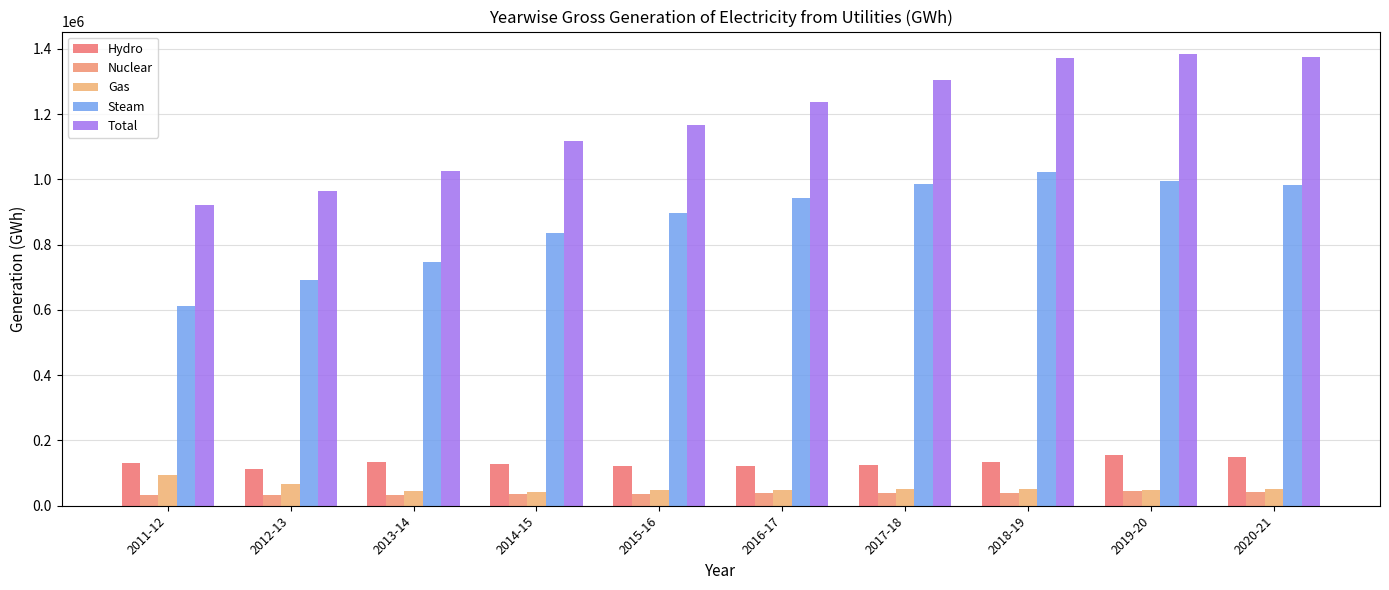

How many data points does each series have?

10